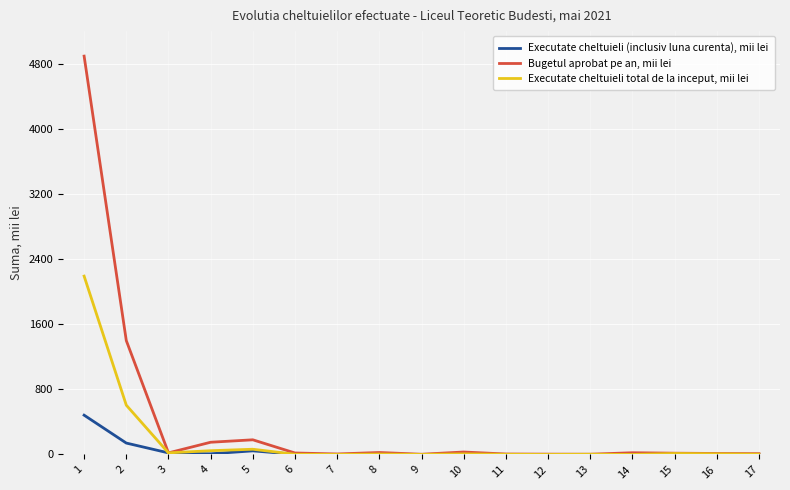

Is this an area chart (filled region under the line)?

No